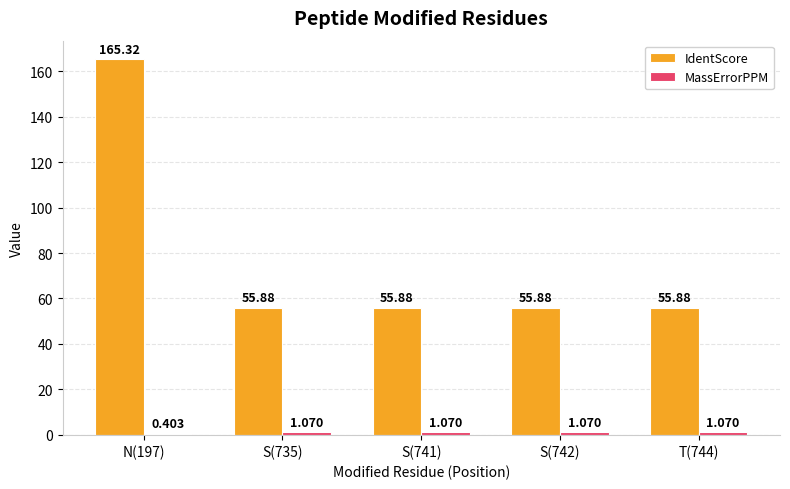

What is the sum of all IdentScore values?

388.8